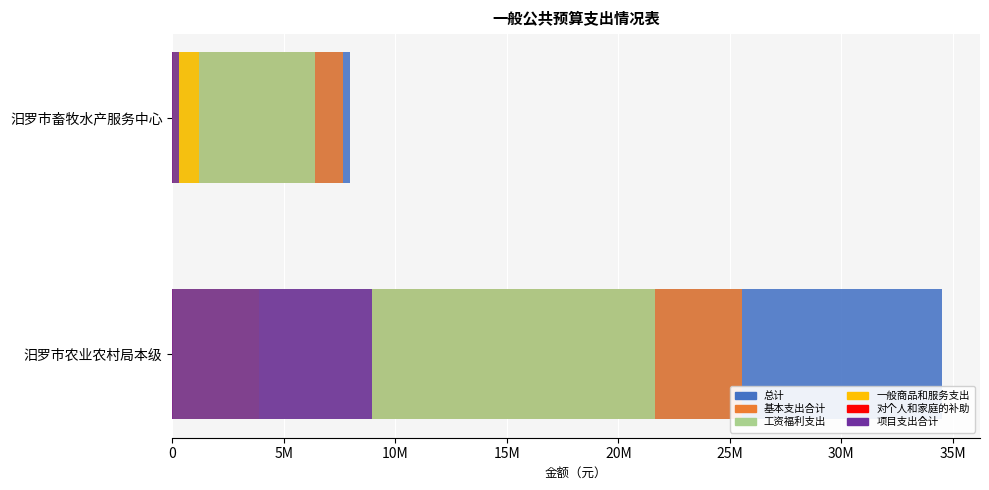

What is the sum of all 基本支出合计 values?

33198954.0